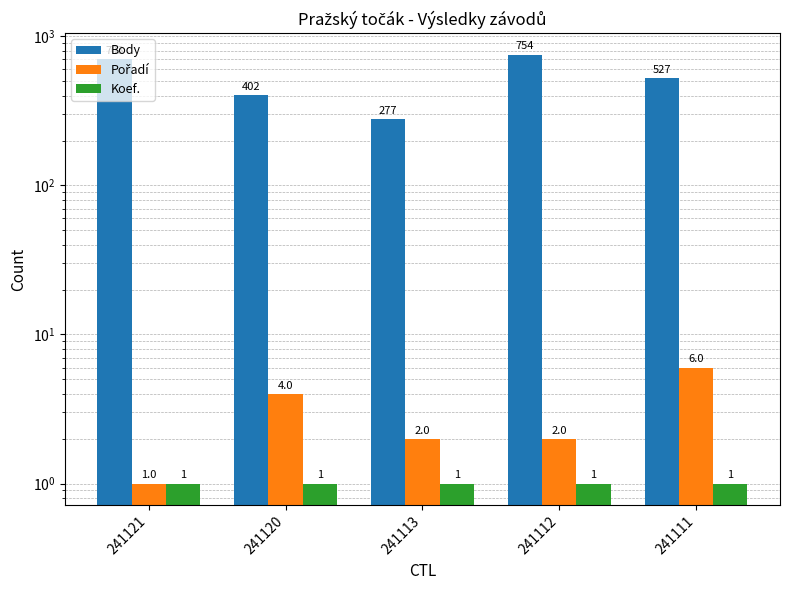

Is the value of Pořadí at 241121 greater than the value of Body at 241121?

No